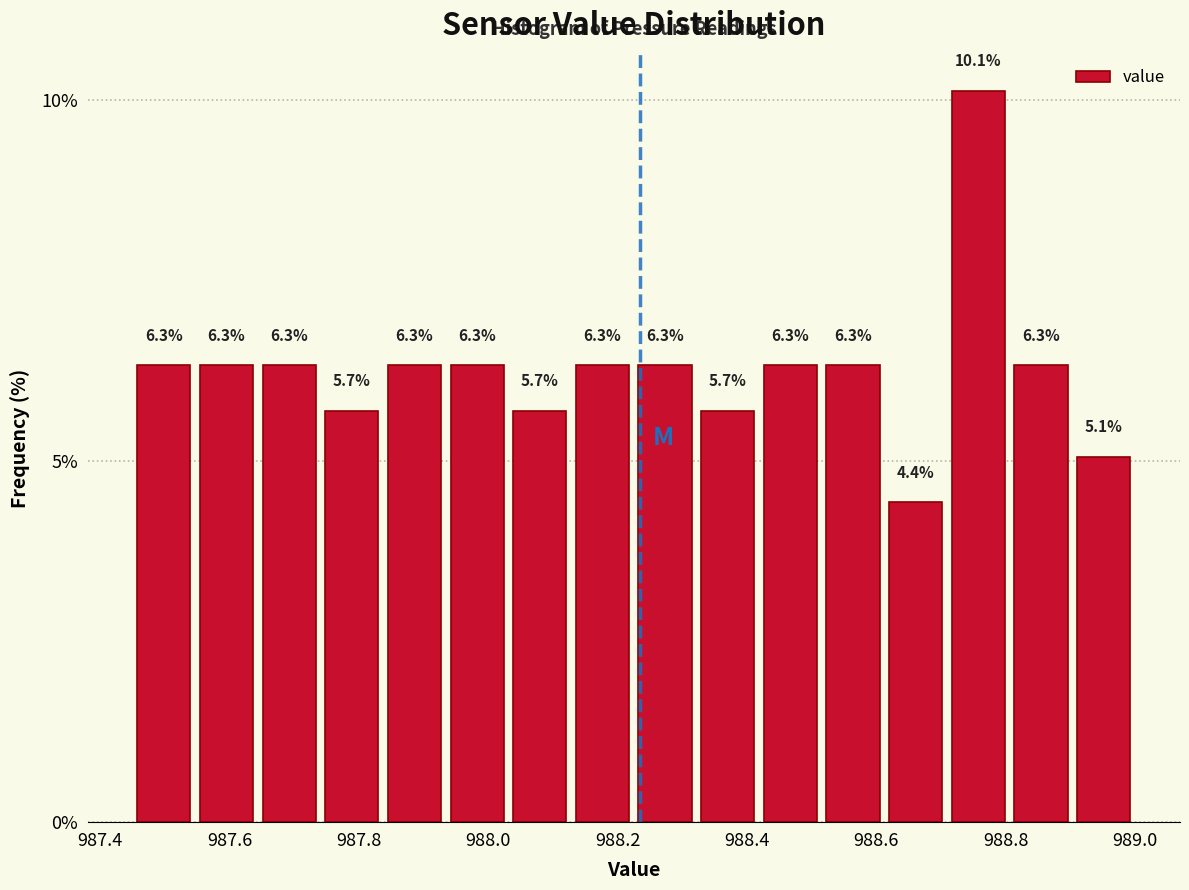

Reading left to right, transcribe this chart: for each bar, give the range it covers on the x-axis and its height. The bar edges are not printed on the chart, so give them approximately, as read against the axis.

987.46 to 987.54: 6.3
987.54 to 987.64: 6.3
987.64 to 987.74: 6.3
987.74 to 987.84: 5.7
987.84 to 987.94: 6.3
987.94 to 988.04: 6.3
988.04 to 988.12: 5.7
988.12 to 988.22: 6.3
988.22 to 988.32: 6.3
988.32 to 988.42: 5.7
988.42 to 988.52: 6.3
988.52 to 988.62: 6.3
988.62 to 988.70: 4.4
988.70 to 988.80: 10.1
988.80 to 988.90: 6.3
988.90 to 989.00: 5.1